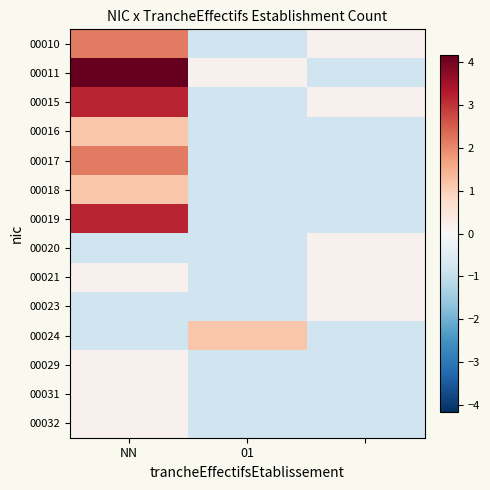

List the series in order of their peak value, lowest first.

00020, 00021, 00023, 00029, 00031, 00032, 00016, 00018, 00024, 00010, 00017, 00015, 00019, 00011